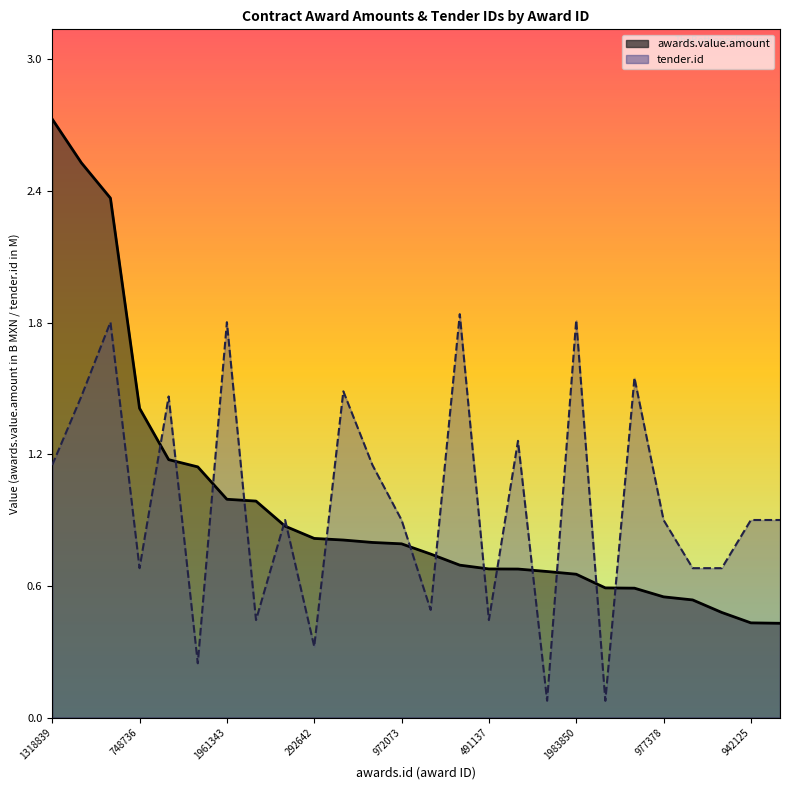

Which category has the lowest value in the tender.id series?

237968